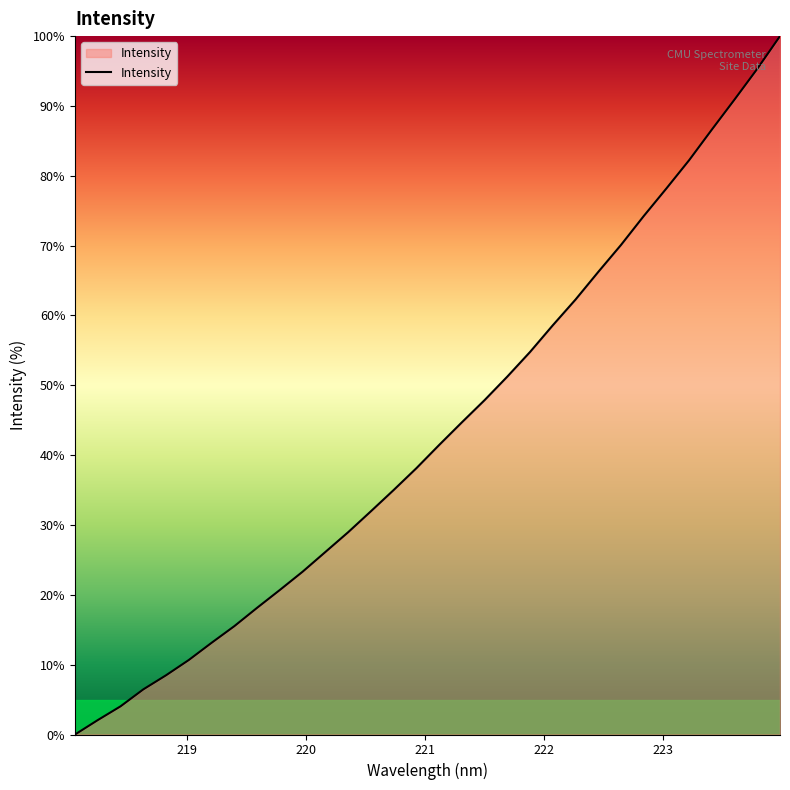

What is the maximum value shown in the chart?

100.0